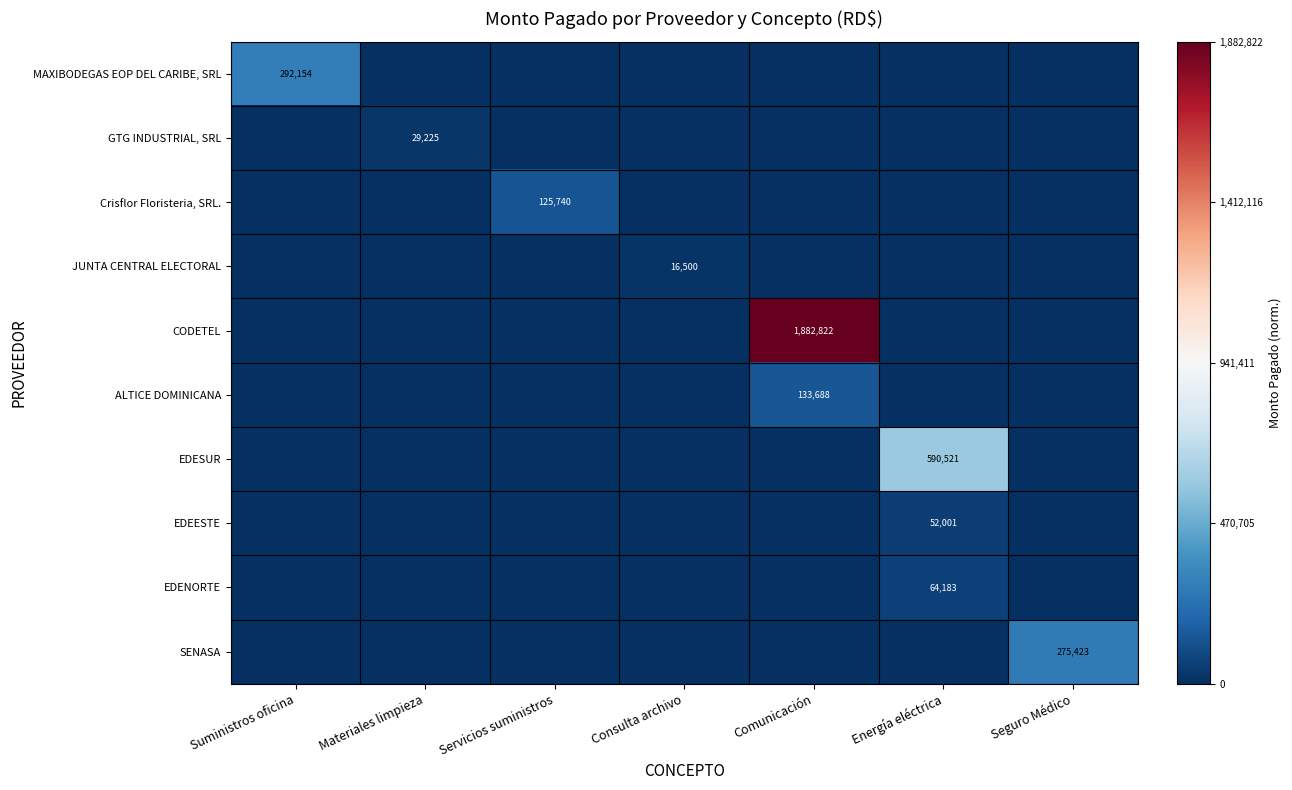

Where is CODETEL nearest to the value 0?

Suministros oficina